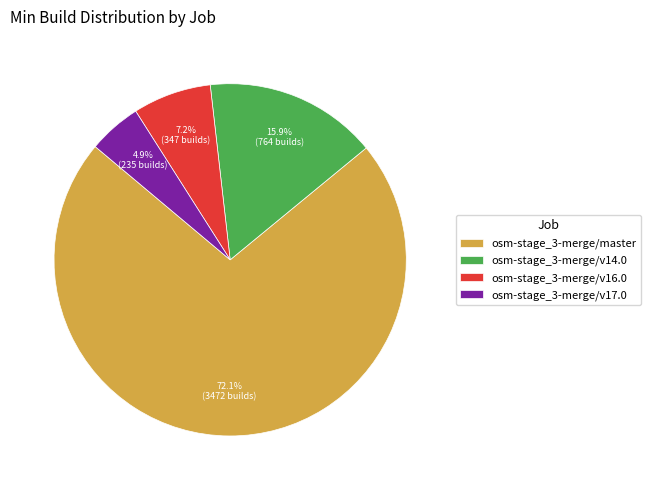

What is the smallest slice in the pie chart?

osm-stage_3-merge/v17.0